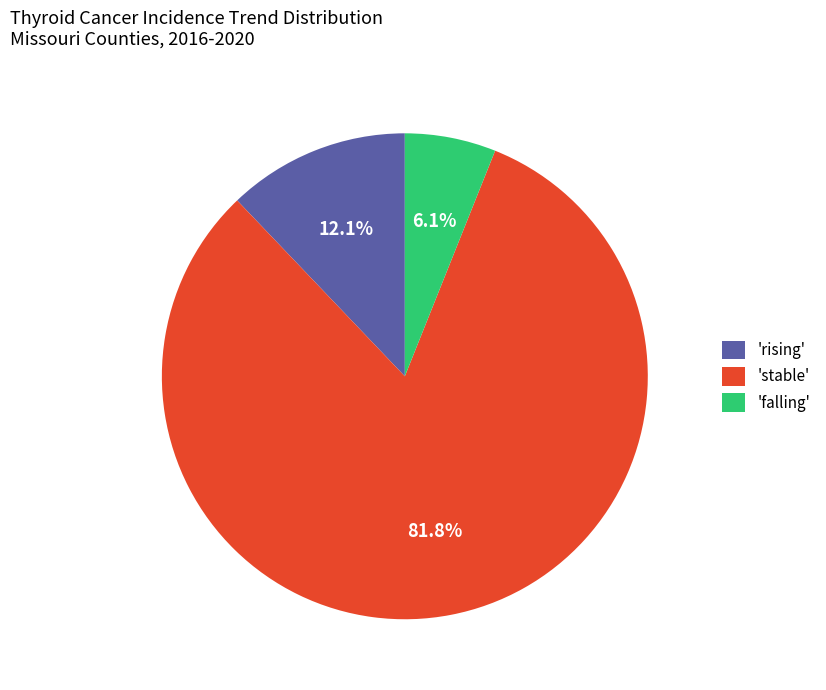

How many slices are in this pie chart?

3